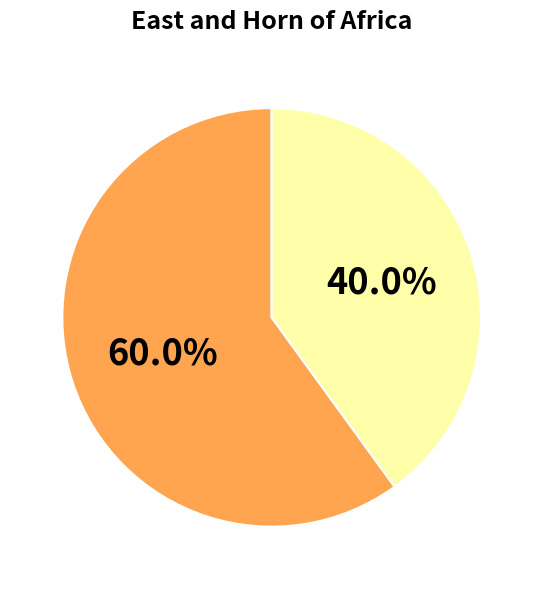

How many segments does this pie chart have?

2